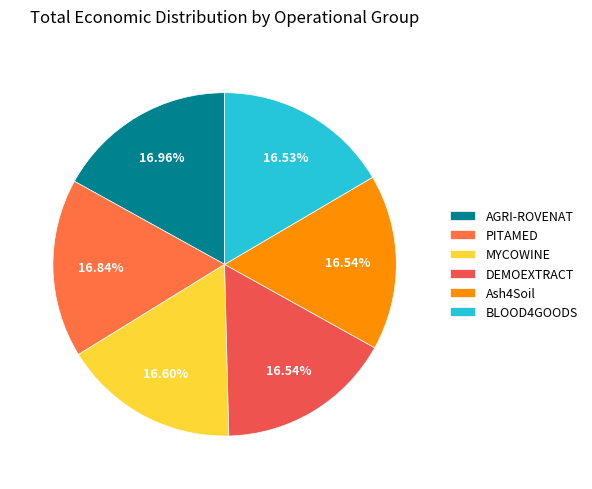

How many segments does this pie chart have?

6